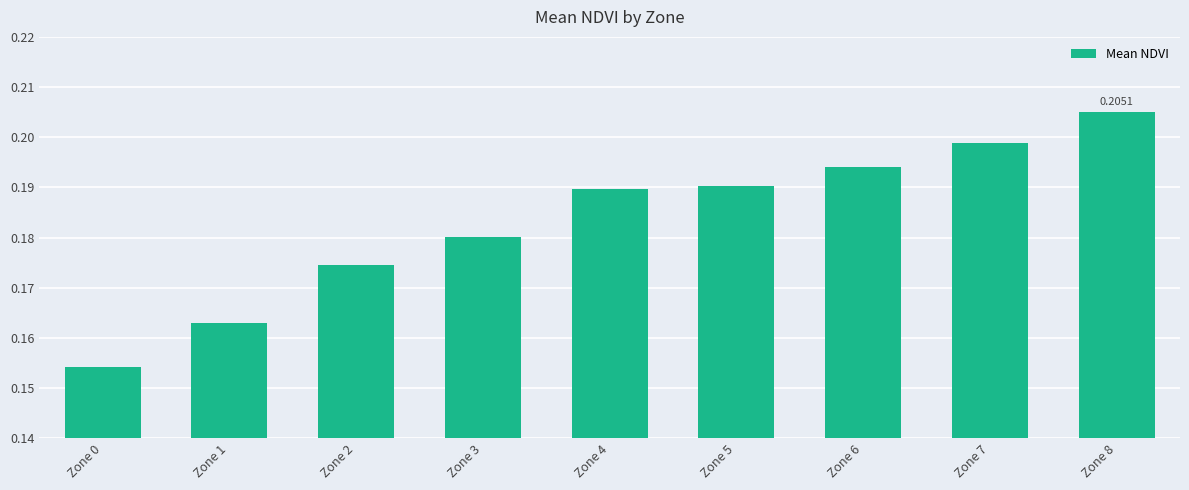

How many distinct data groups are displayed?

1